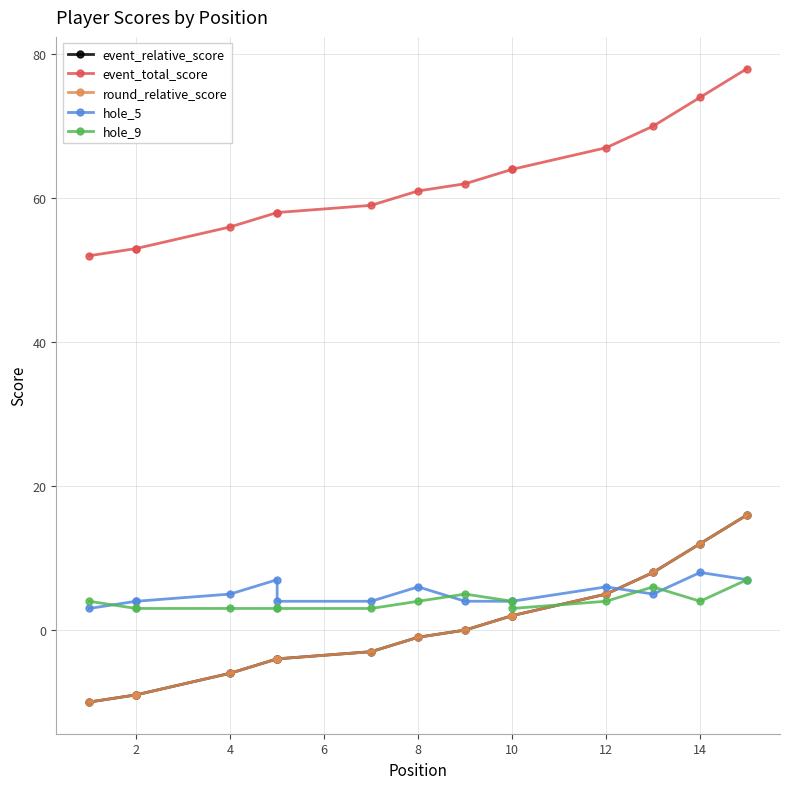

What is the value of the event_total_score point at the 7th from the left?

59